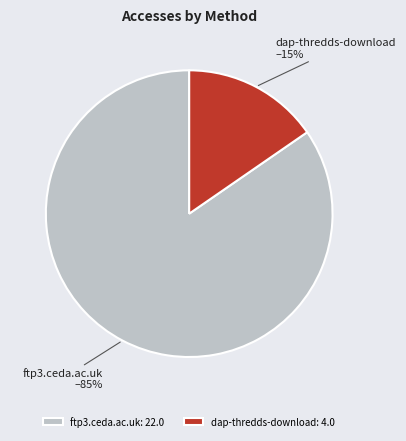

Which slice is the largest?

ftp3.ceda.ac.uk